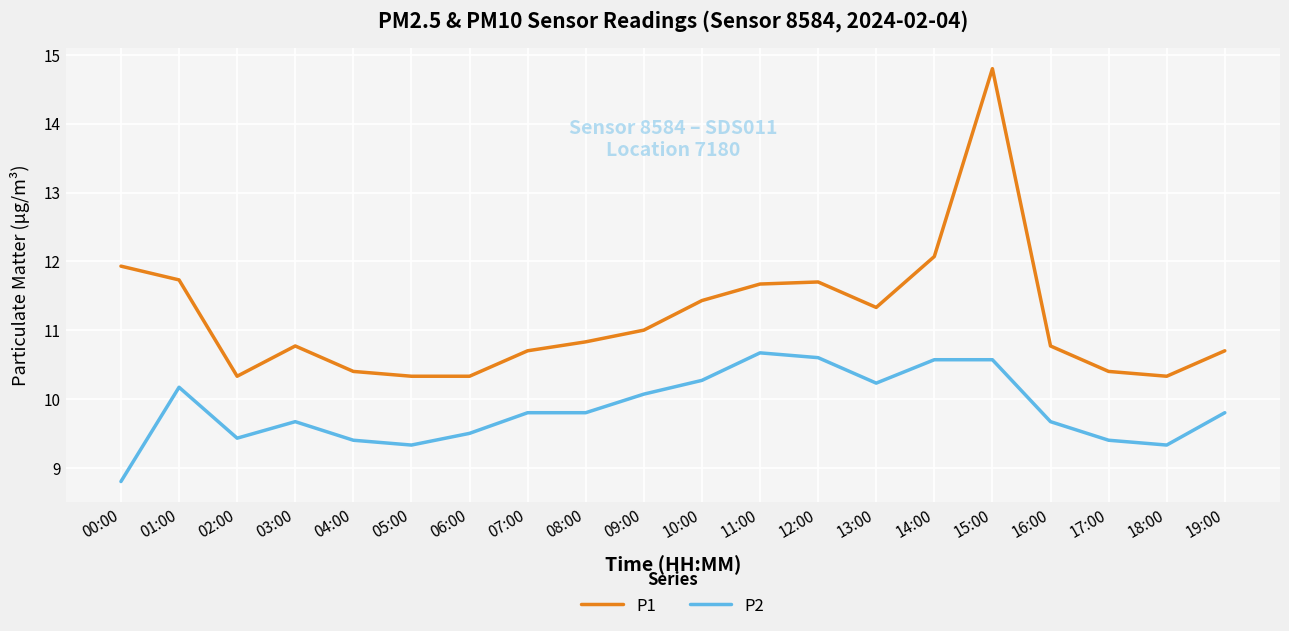

List the series in order of their overall mean, lowest first.

P2, P1